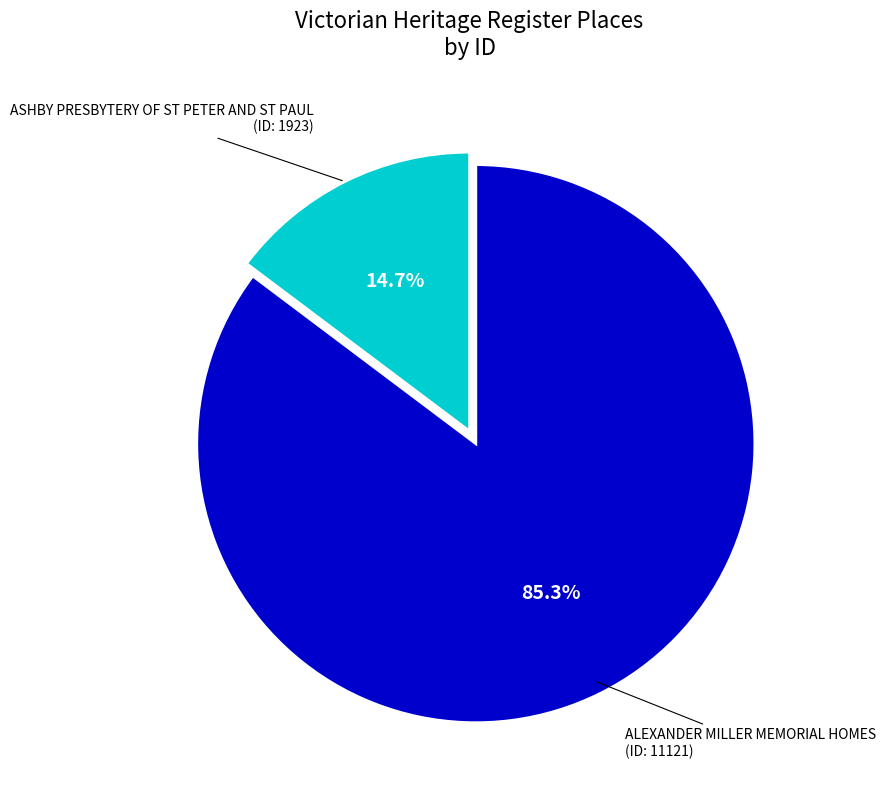

Approximately how many times larger is the value at ALEXANDER MILLER MEMORIAL HOMES compared to ASHBY PRESBYTERY OF ST PETER AND ST PAUL?

5.8